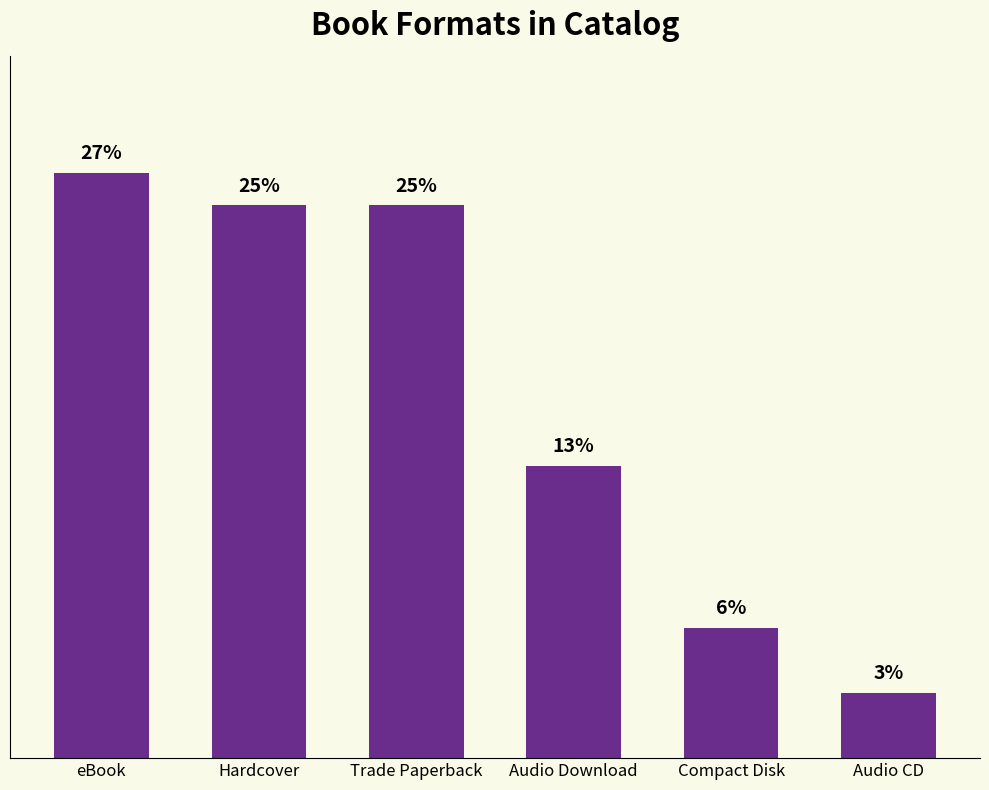

Does the chart contain any negative values?

No